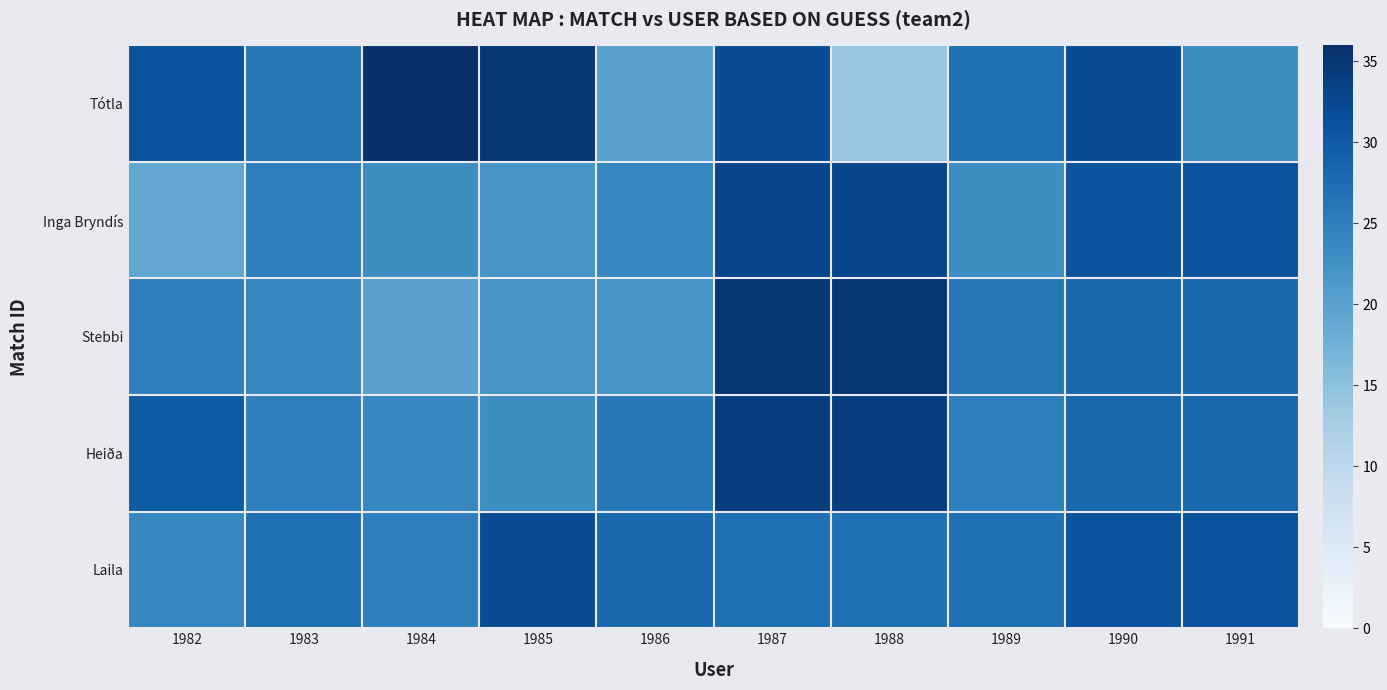

Which series has the widest spread of values?

Tótla